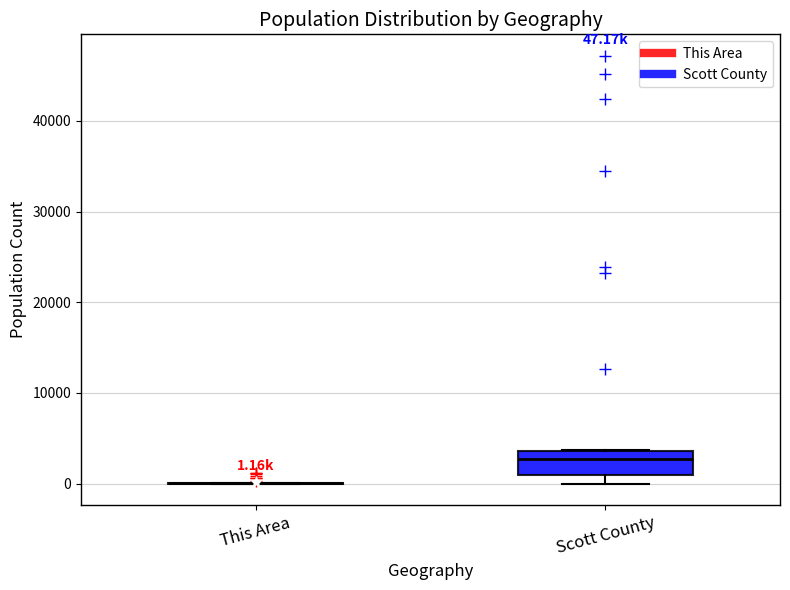

Comparing the boxes themselves (not the whiskers), which one is the tallest?

Scott County